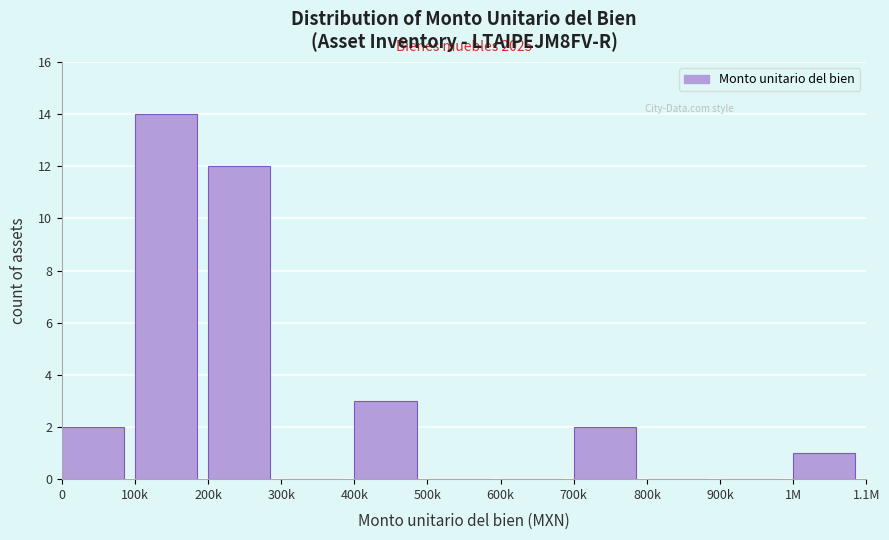

Reading left to right, list all the values displayed in this chart.

0=2	100k=14	200k=12	300k=0	400k=3	500k=0	600k=0	700k=2	800k=0	900k=0	1M=1